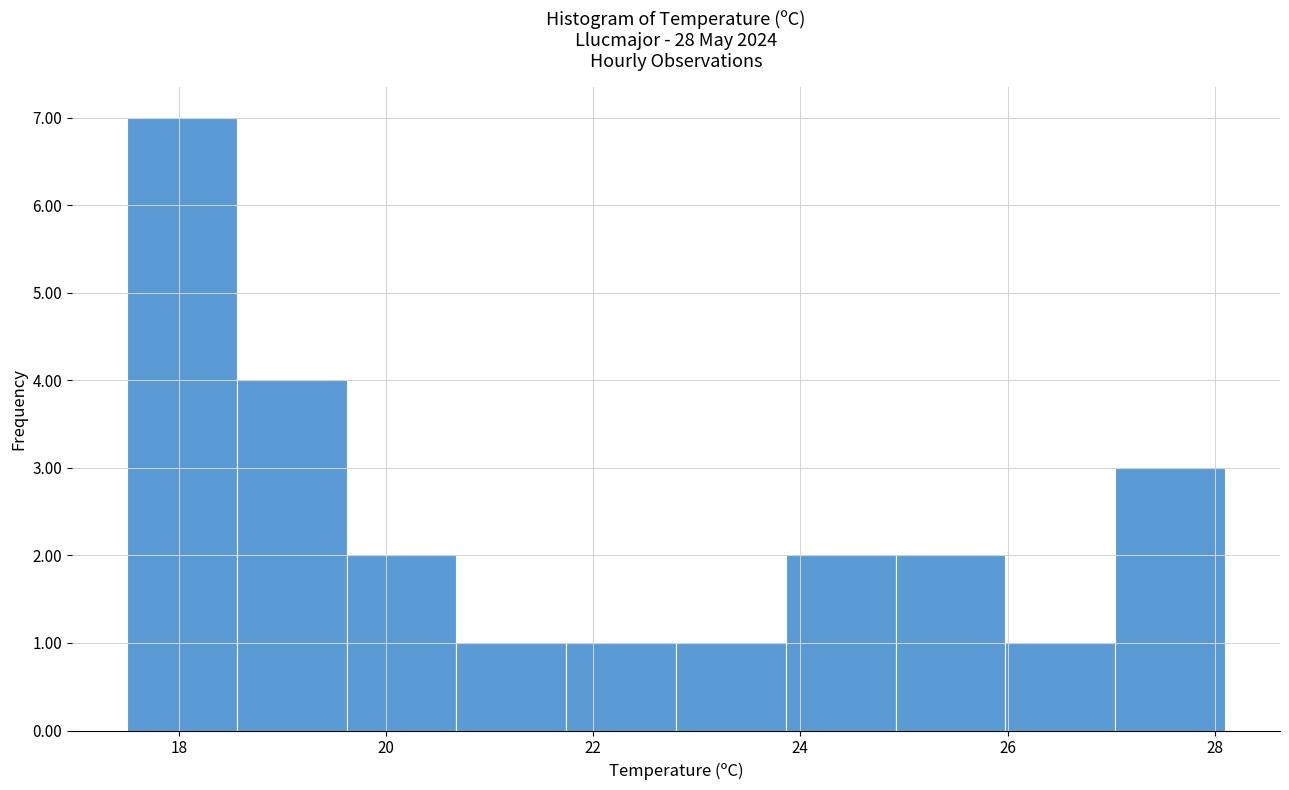

Reading left to right, list every bar in this chart as the range it spans on the x-axis followed by its height. Neither the bar edges nor the heights are printed on the chart, so give them approximately, as read against the axes.

17.50 to 18.56: 7
18.56 to 19.62: 4
19.62 to 20.68: 2
20.68 to 21.74: 1
21.74 to 22.80: 1
22.80 to 23.86: 1
23.86 to 24.92: 2
24.92 to 25.98: 2
25.98 to 27.04: 1
27.04 to 28.10: 3